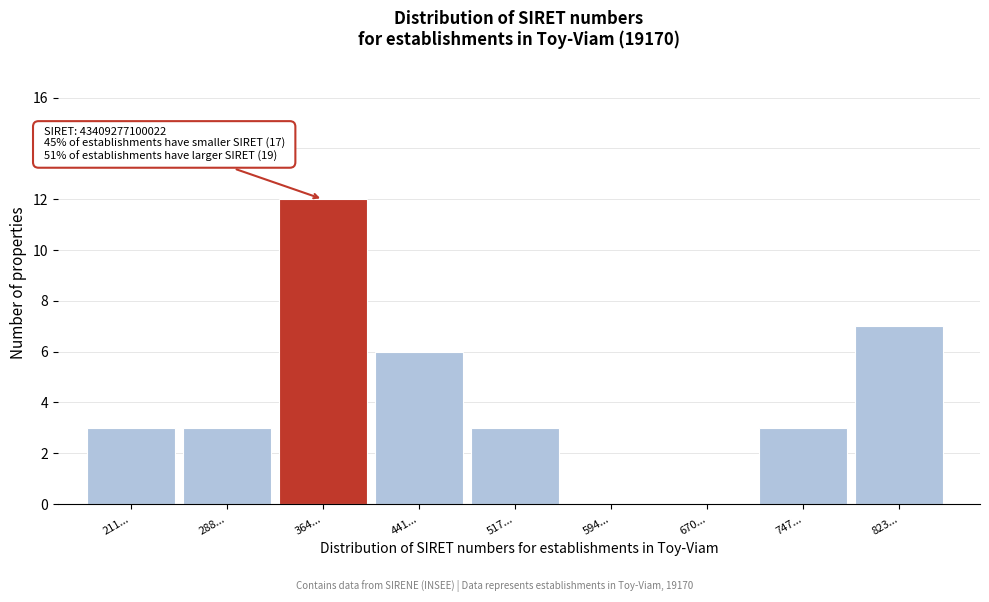

Reading left to right, extract all data points from this chart.

211...=3	288...=3	364...=12	441...=6	517...=3	594...=0	670...=0	747...=3	823...=7